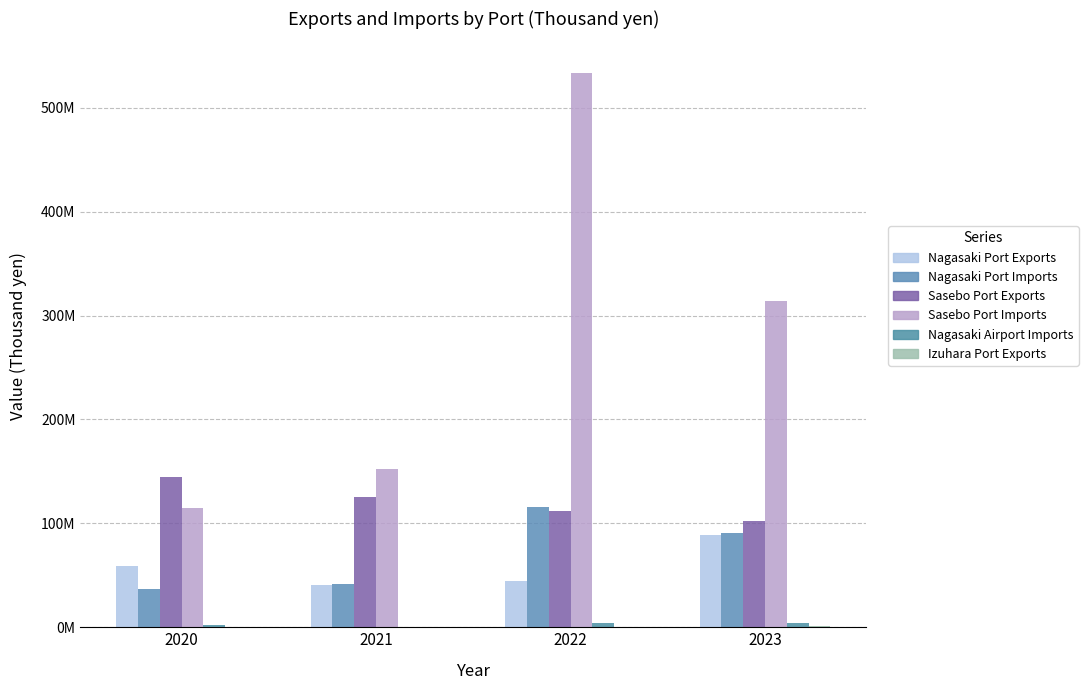

What is the value of the Sasebo Port Exports bar at the 3rd from the left?

111876548